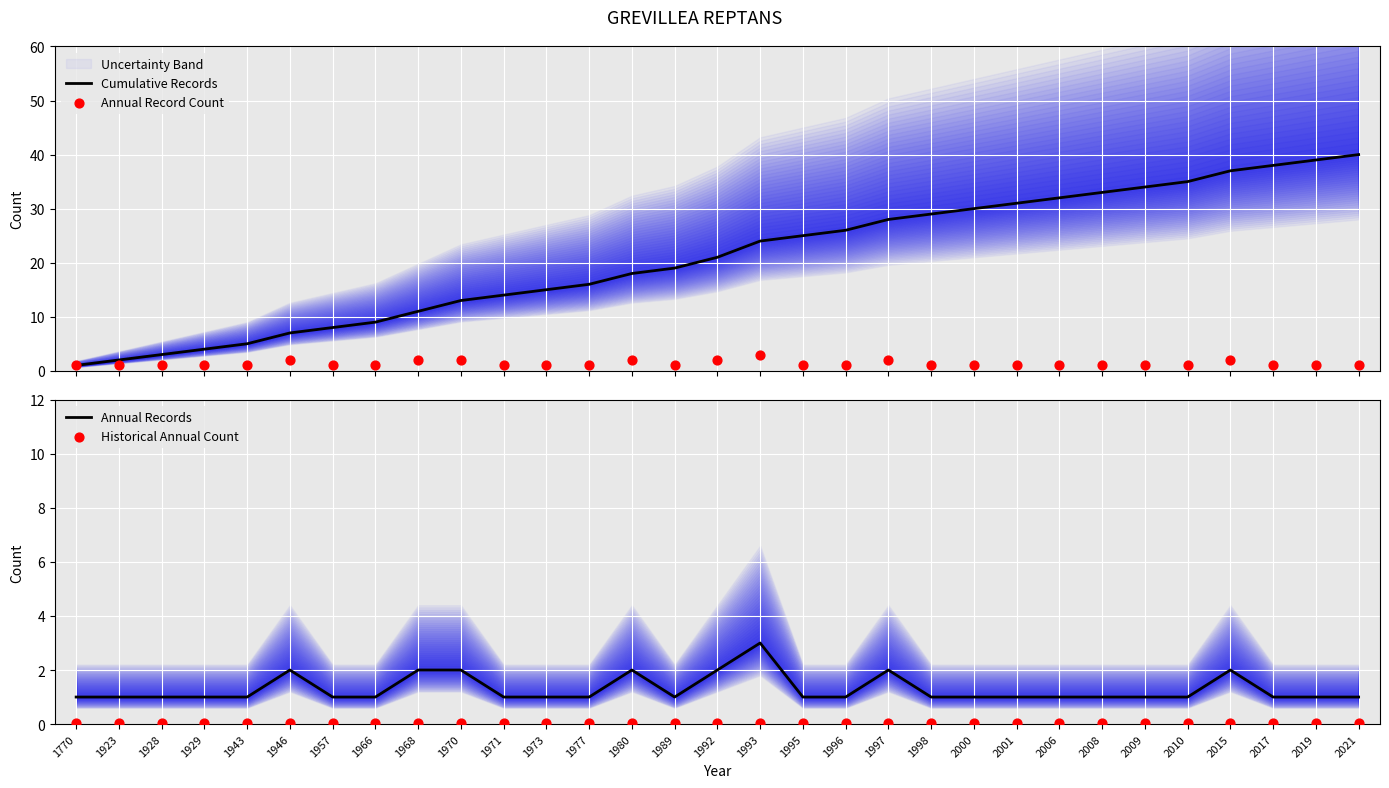

At which category is the sum across all series the highest?

2021